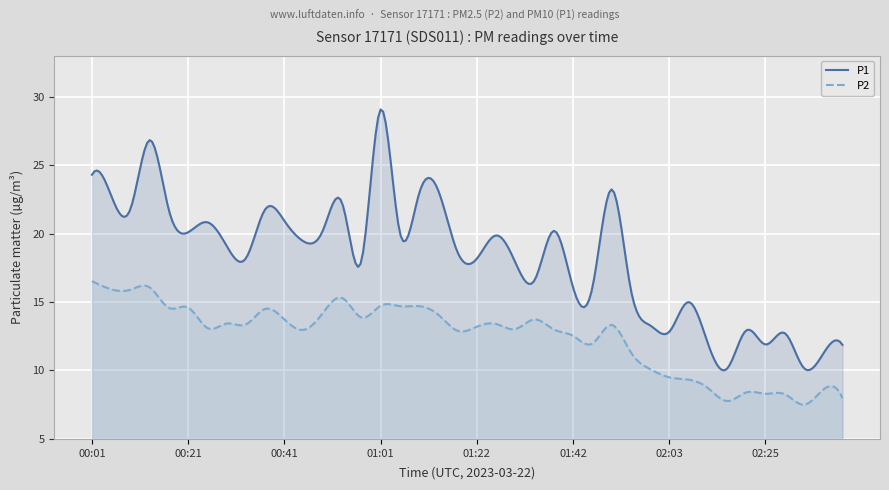

What are all the series names shown in the legend?

P1, P2